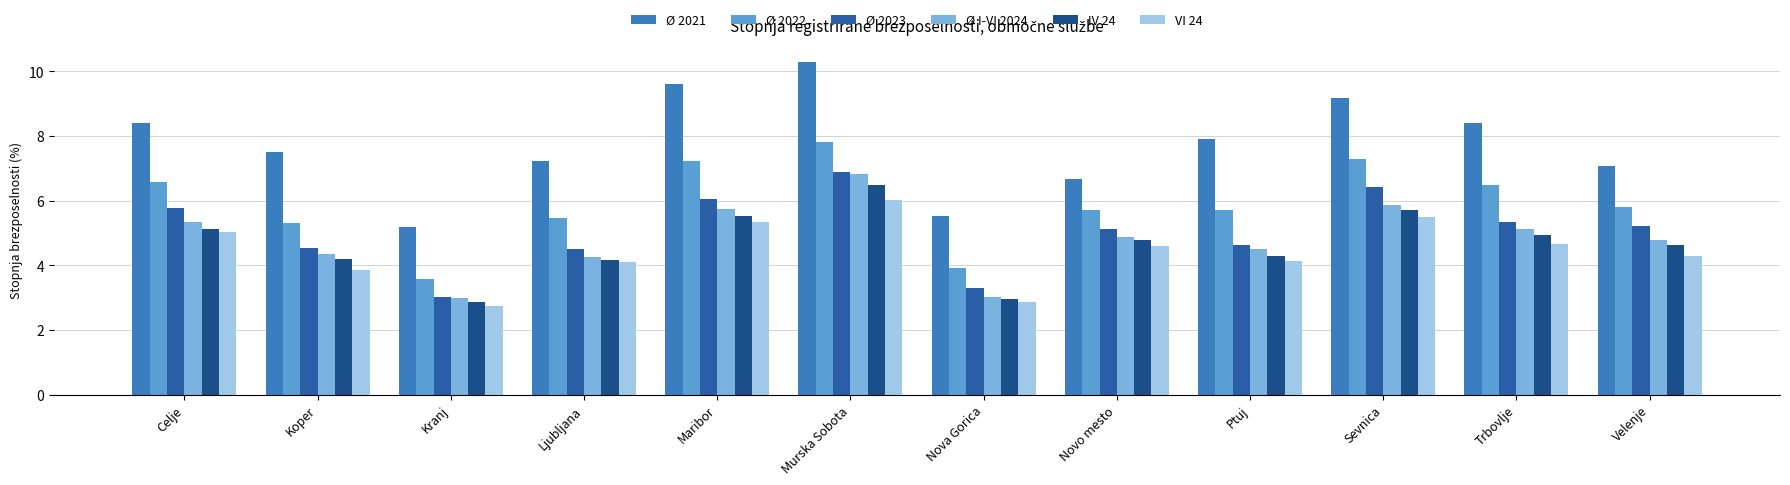

Does the chart contain stacked bars?

No